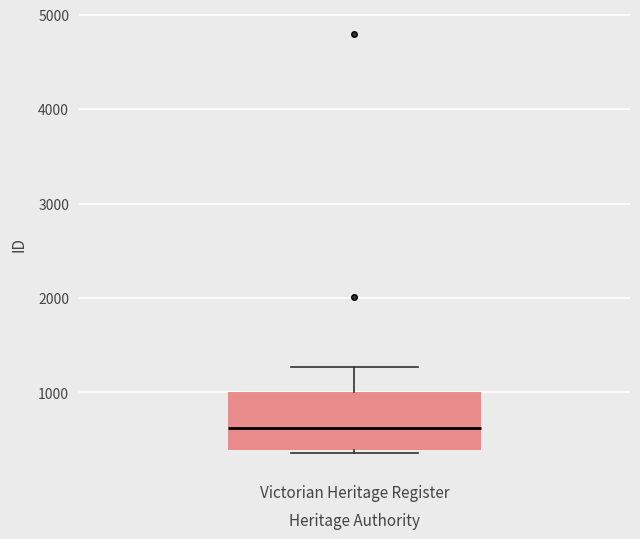

Transcribe this box plot: give where the median line is, the range the box spans, and where the two whiskers end, as read against the y-axis. The values are not printed on the chart, so give them approximately, as read against the axis.

median 600, box 400 to 1000, whiskers 400 (just below the box's lower edge) to 1300